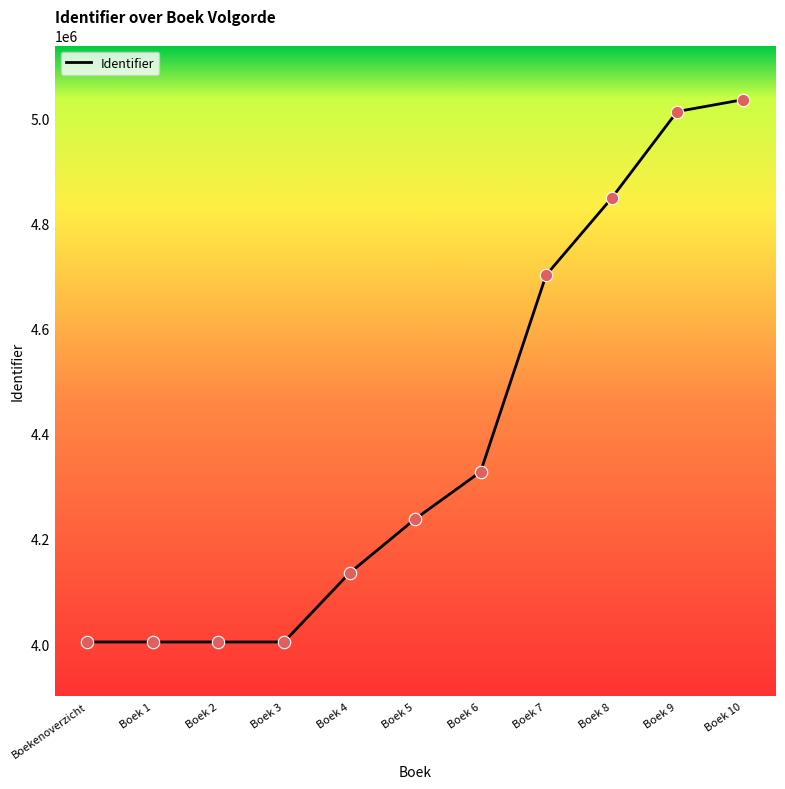

Between Boek 1 and Boek 4, which is larger?

Boek 4